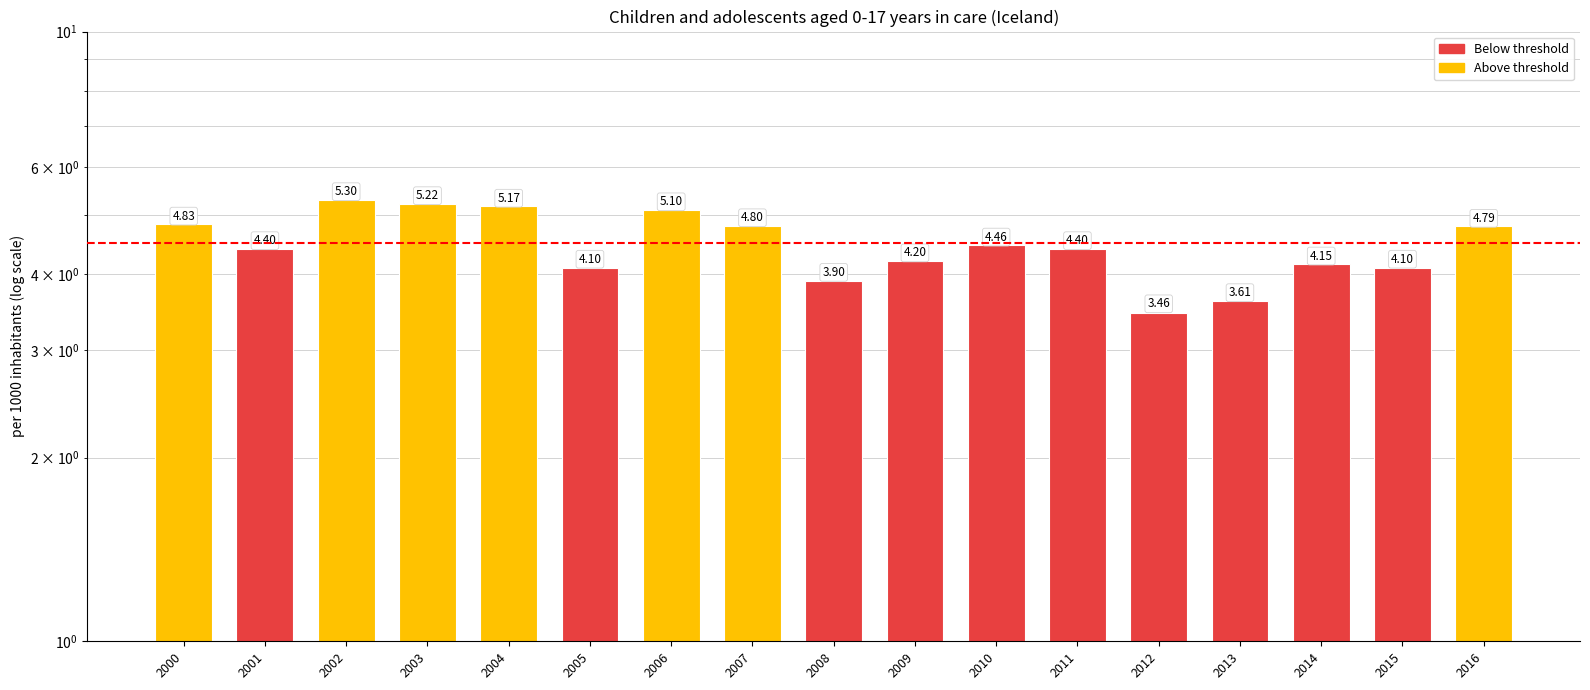

The value at 2007 is 4.8. True or false?

True